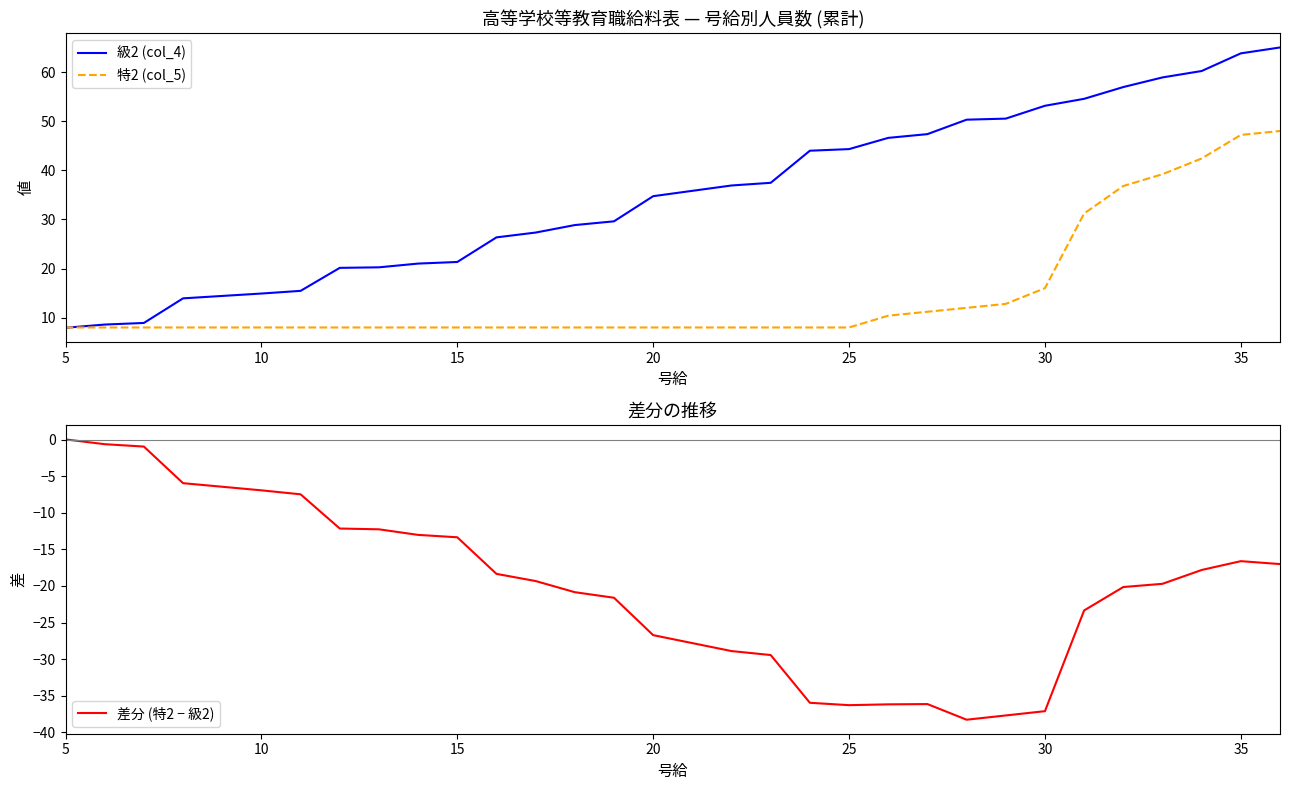

What is the maximum value shown in the chart?

65.0